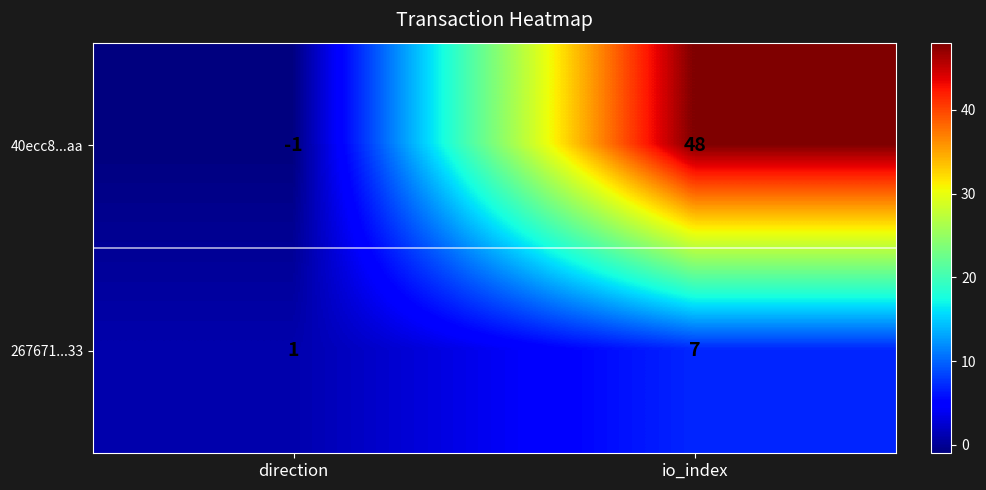

The value of 40ecc8...aa at direction is -1. True or false?

True